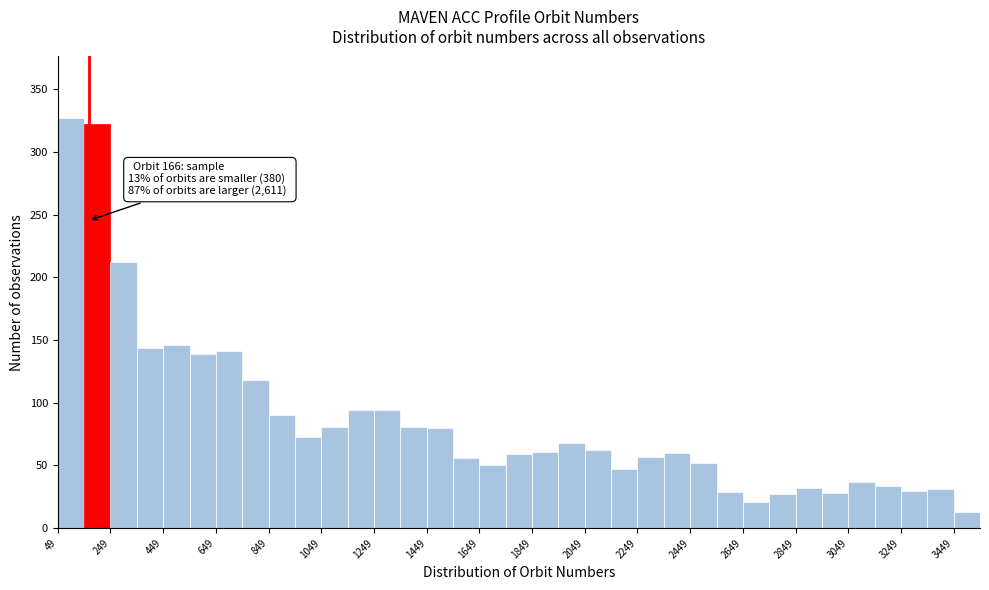

Over which range of the x-axis is the bar tallest?

40 to 140